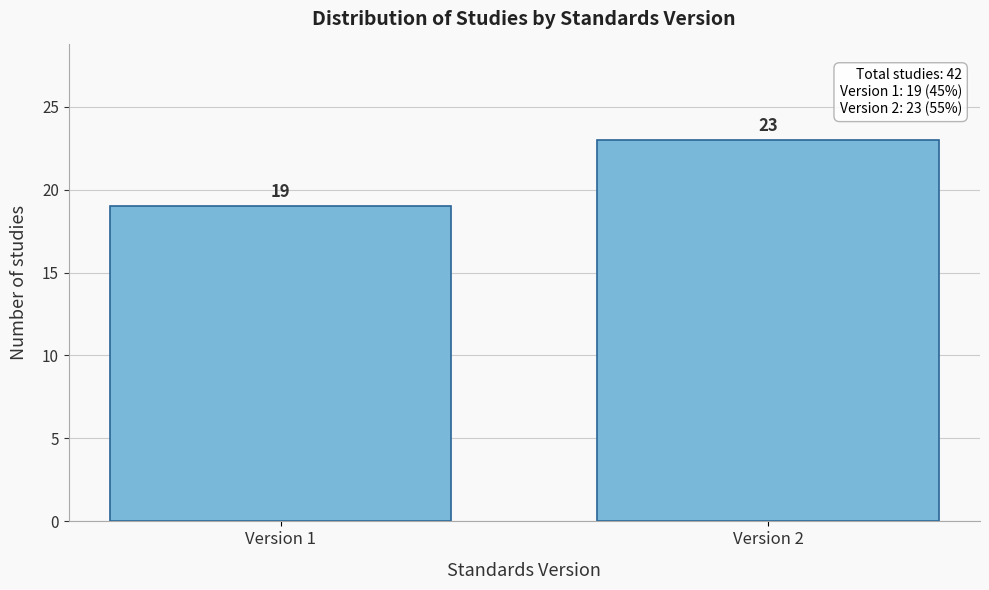

Reading left to right, transcribe all the data shown in this chart.

Version 1=19	Version 2=23